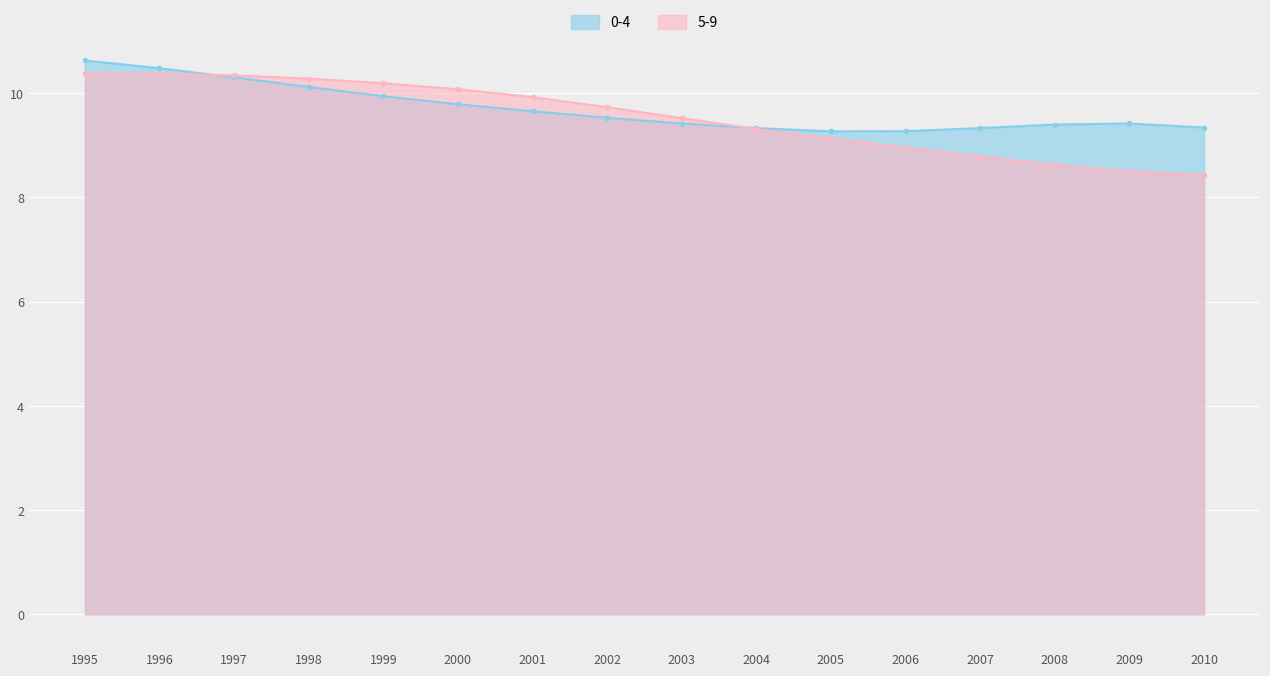

What is the difference between the 0-4 values at 1996 and 1999?

0.5